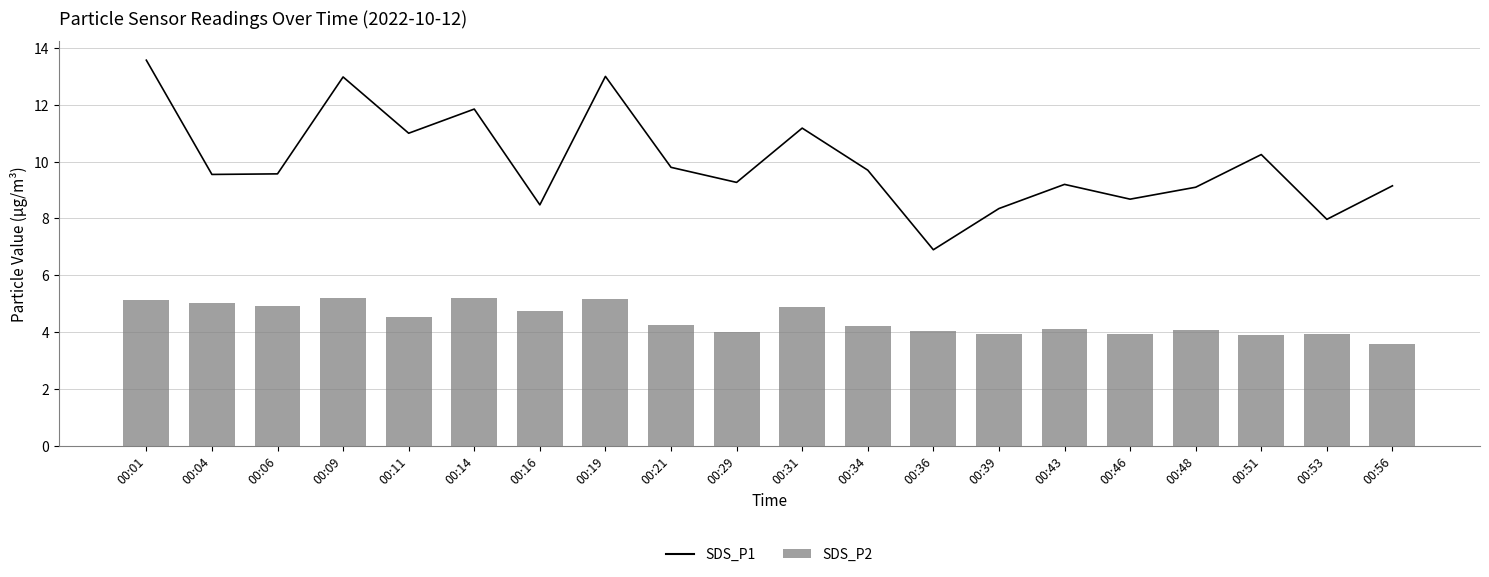

Which category has the highest value in the SDS_P1 series?

00:01